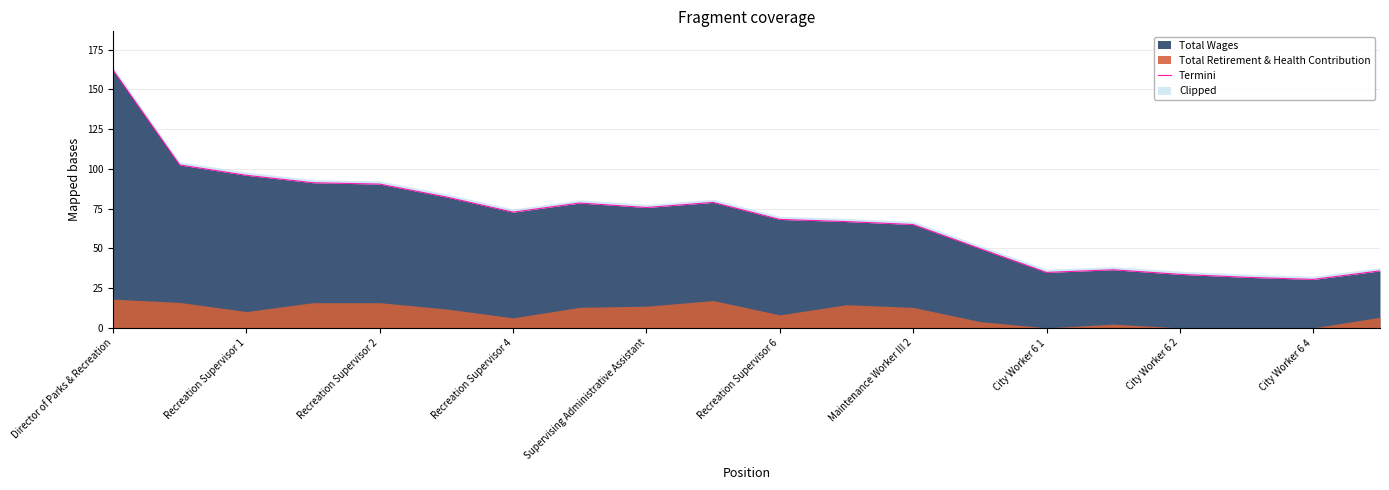

Which category has the highest value in the Total Wages series?

Director of Parks & Recreation